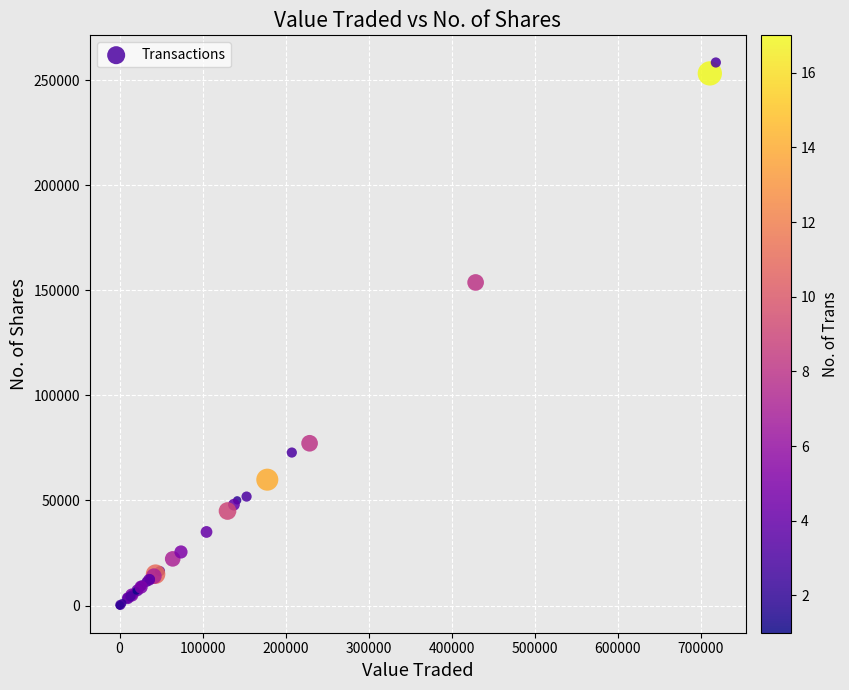

What Y value in the scatter plot is closest to 129205?

153741